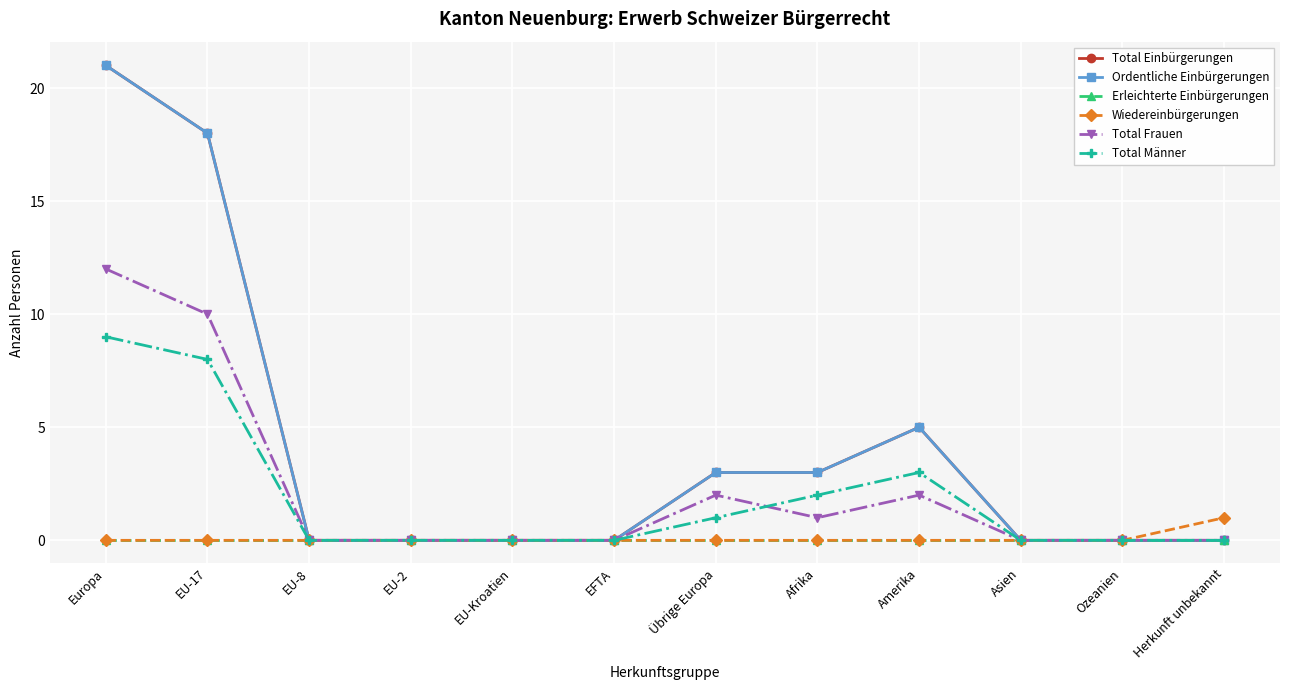

True or false: Wiedereinbürgerungen and Total Frauen cross at least once.

False